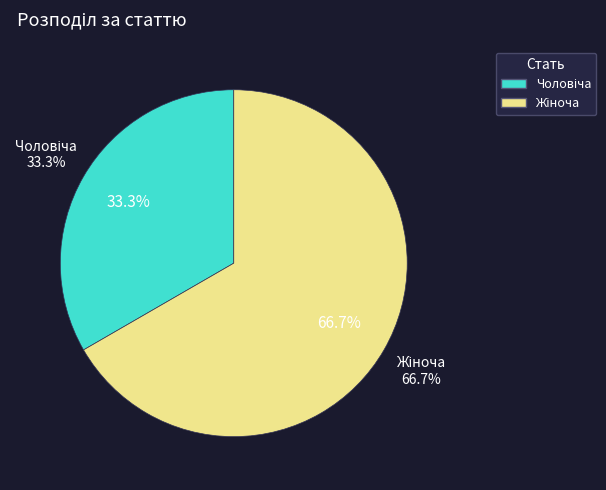

Count the number of slices in the pie.

2